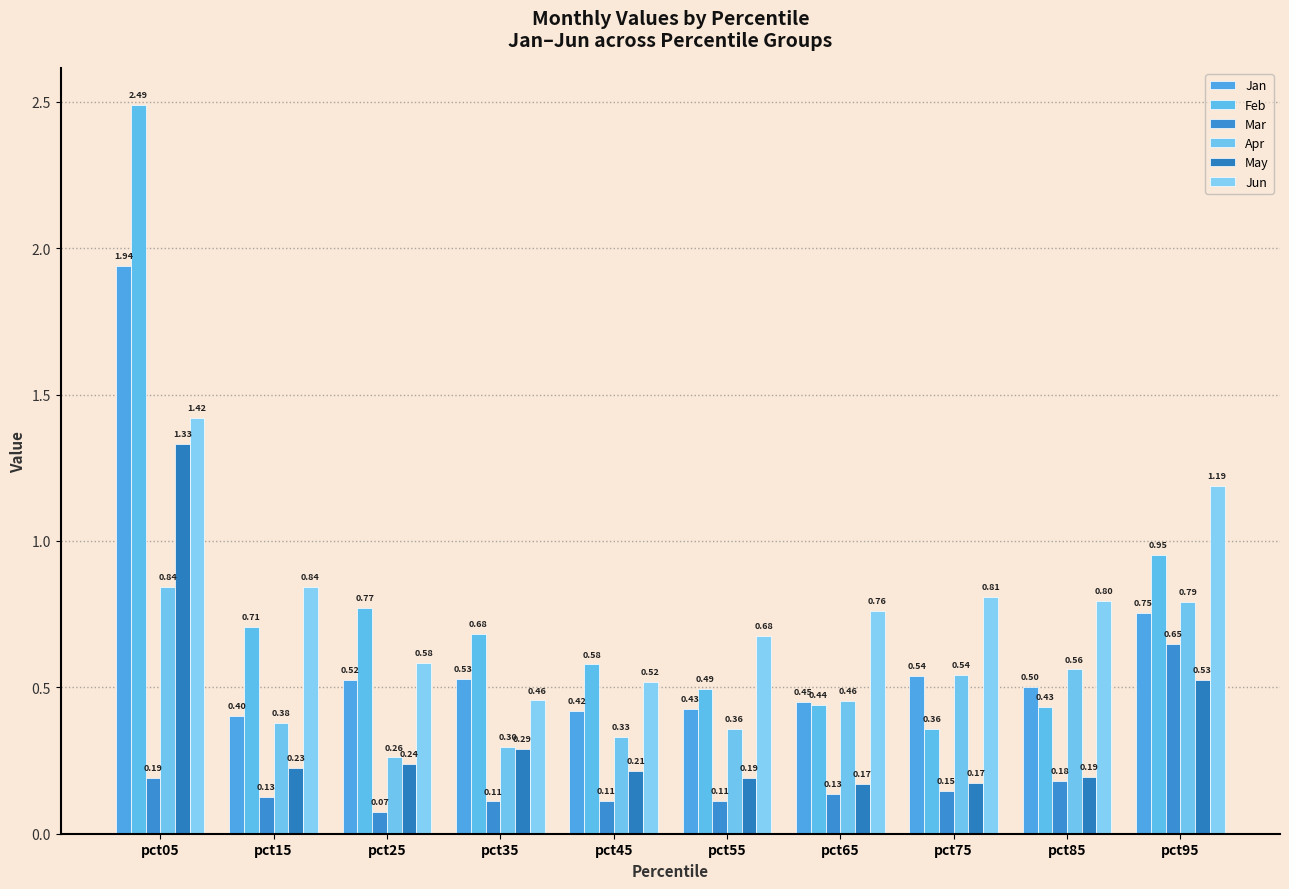

What is the value of the Mar bar at the 5th from the left?

0.1